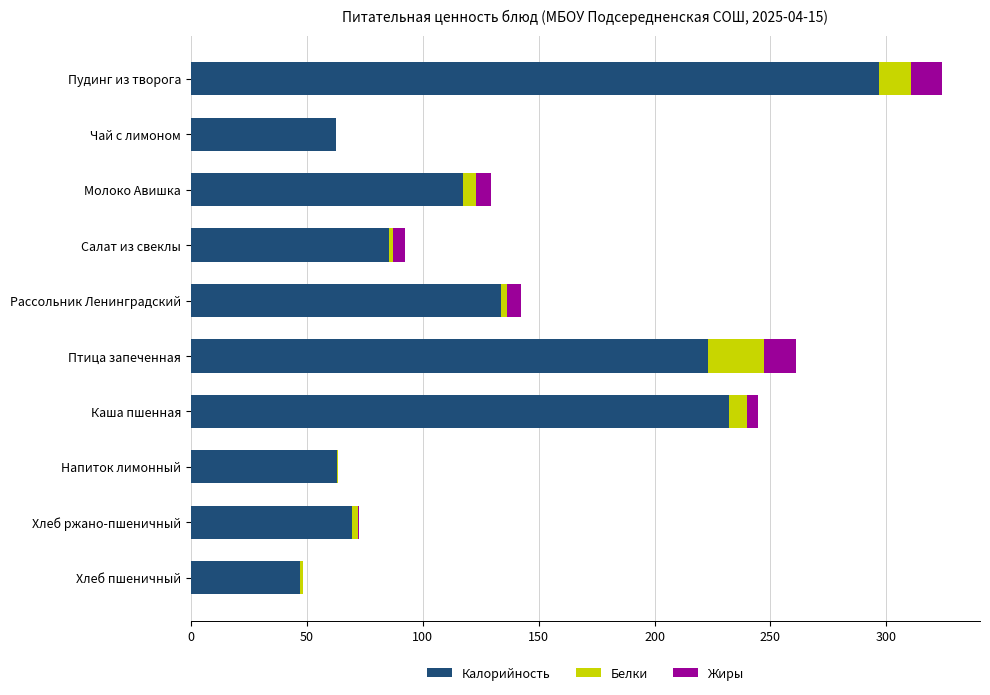

The Калорийность series shows 64.8 at Хлеб пшеничный. True or false?

False